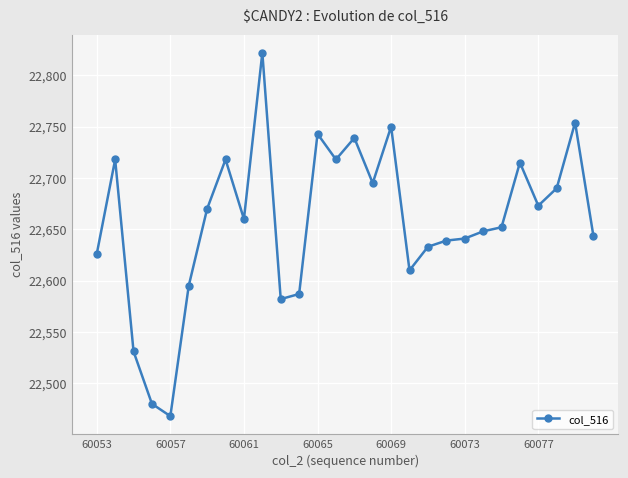

What is the maximum value shown in the chart?

22822